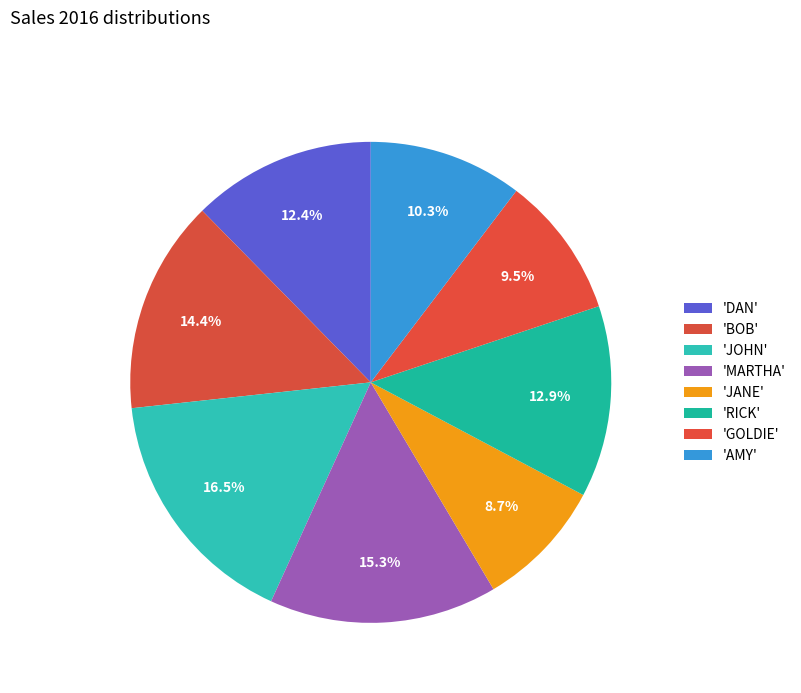

How many segments does this pie chart have?

8